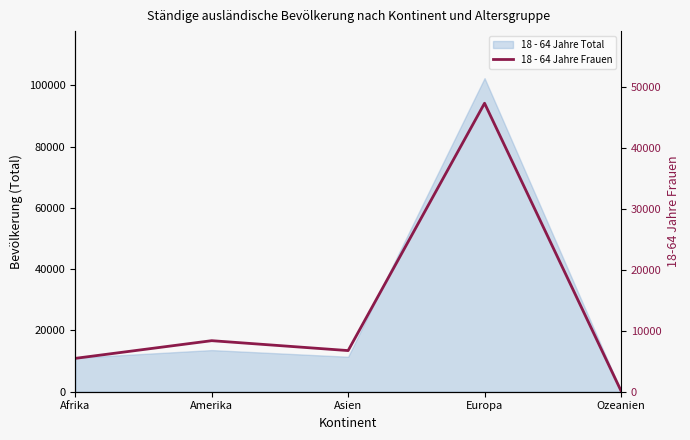

Where is the first local minimum?

Asien